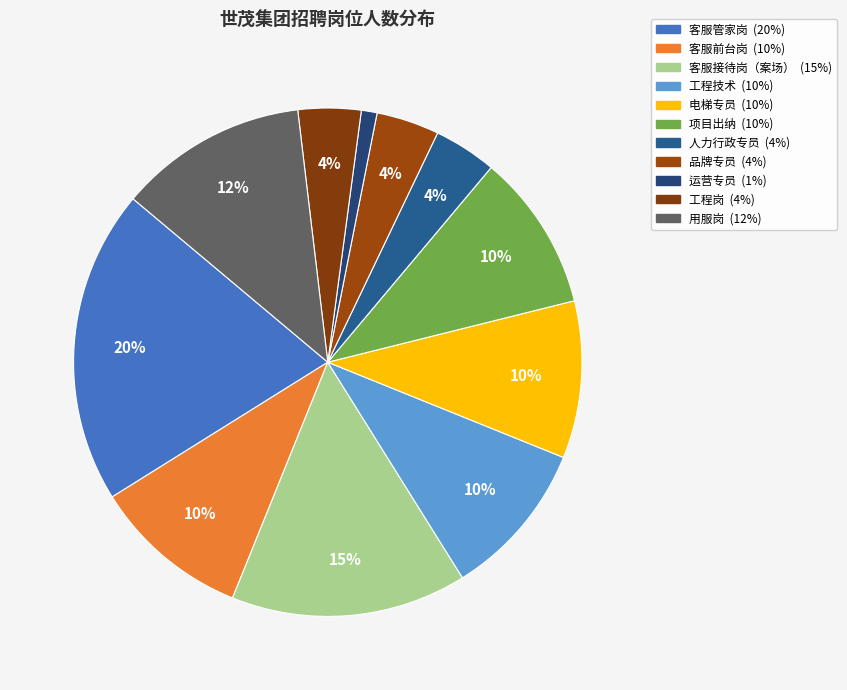

Is the sum of 人力行政专员 and 客服管家岗 greater than half?

No